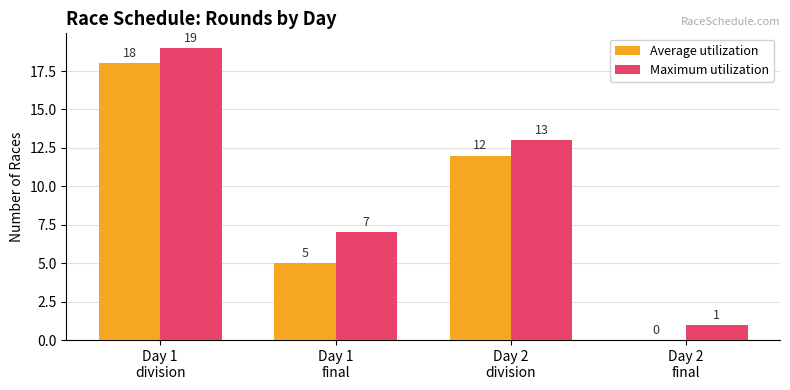

What is the sum of all Maximum utilization values?

40